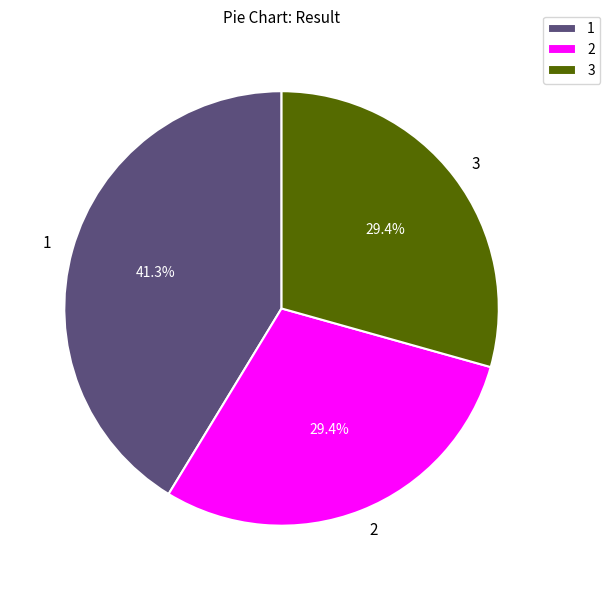

Is it true that 2 is 39% of the pie?

False